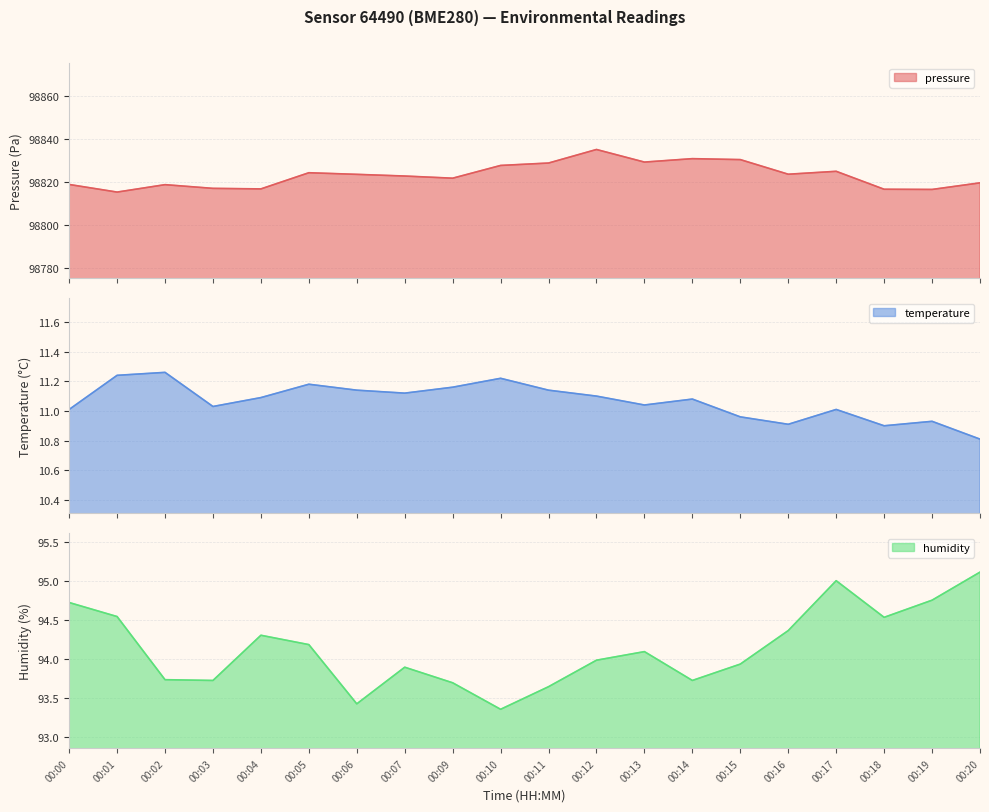

What are all the series names shown in the legend?

pressure, temperature, humidity